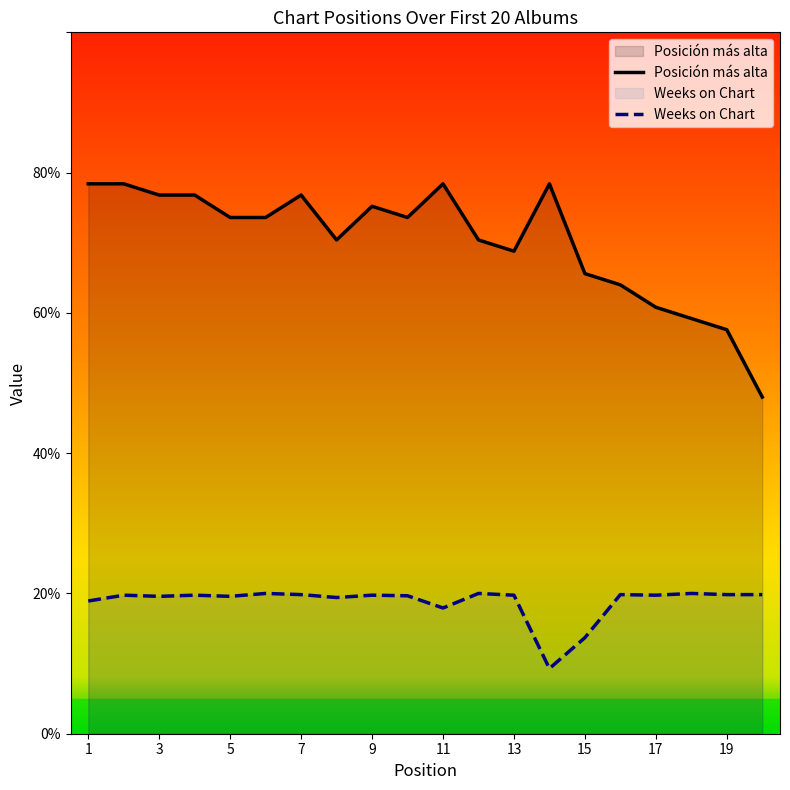

Reading right to left, extract all data points from this chart.

Posición más alta: 120.0	144.0	148.0	152.0	160.0	164.0	196.0	172.0	176.0	196.0	184.0	188.0	176.0	192.0	184.0	184.0	192.0	192.0	196.0	196.0
Weeks on Chart: 49.6	49.6	50.0	49.4	49.6	34.2	23.2	49.4	50.0	44.8	49.2	49.4	48.5	49.6	50.0	49.0	49.4	49.0	49.4	47.3